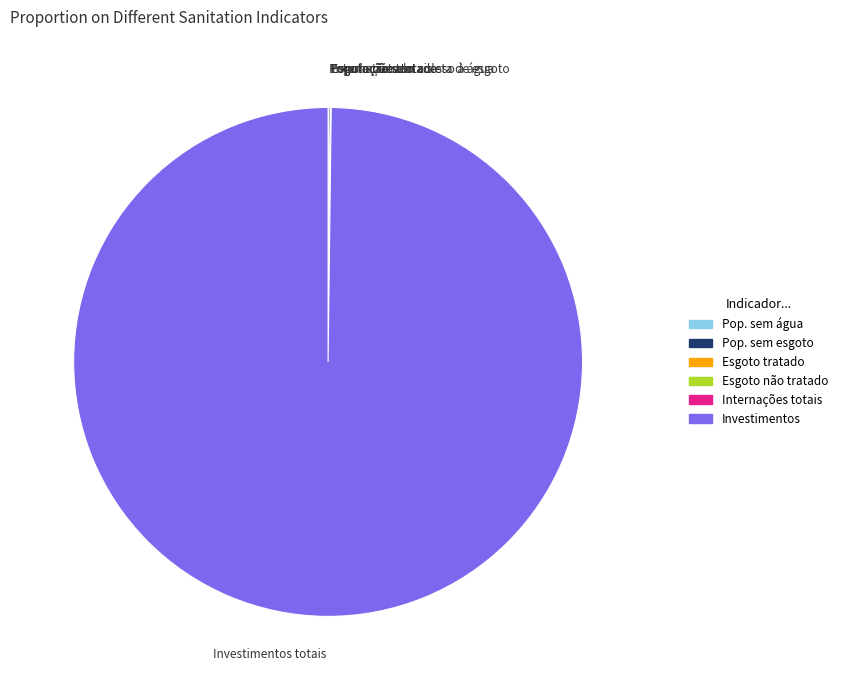

Is there a majority slice in this chart?

Yes